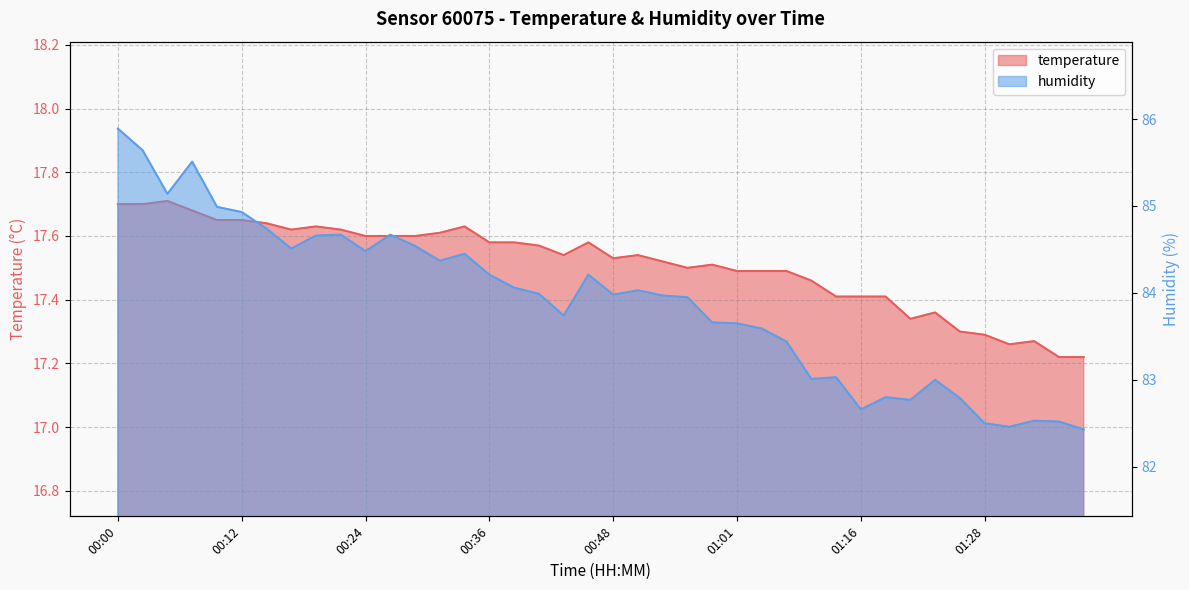

The value of humidity at 01:18 is 141.3. True or false?

False